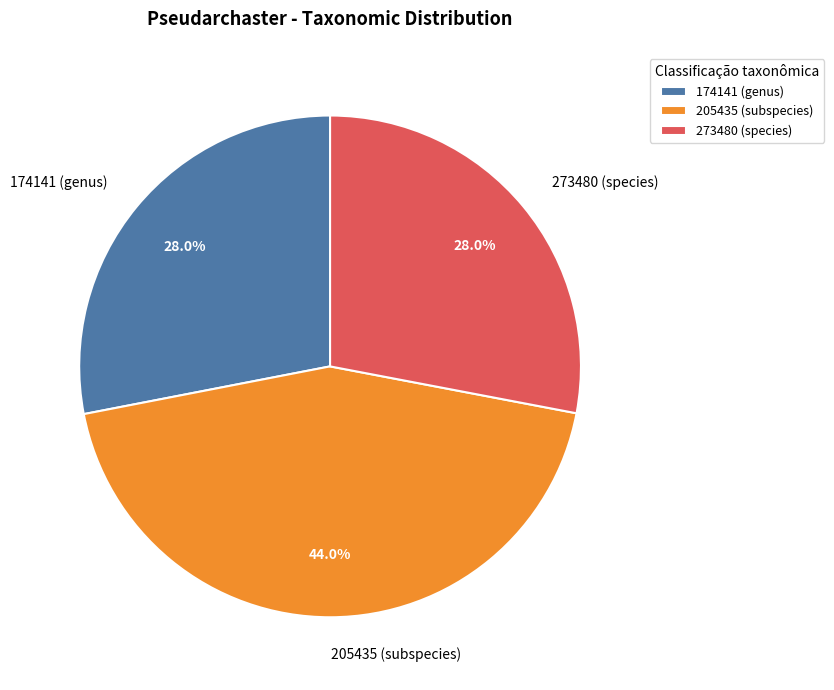

True or false: 174141 (genus) accounts for 19% of the total.

False